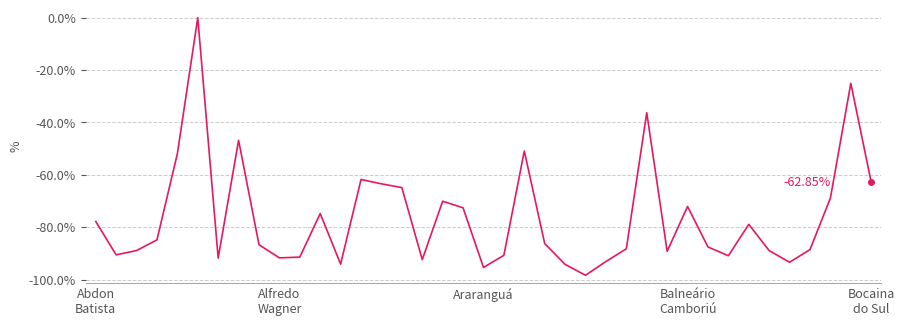

What is the difference between the maximum and minimum values?

98.4